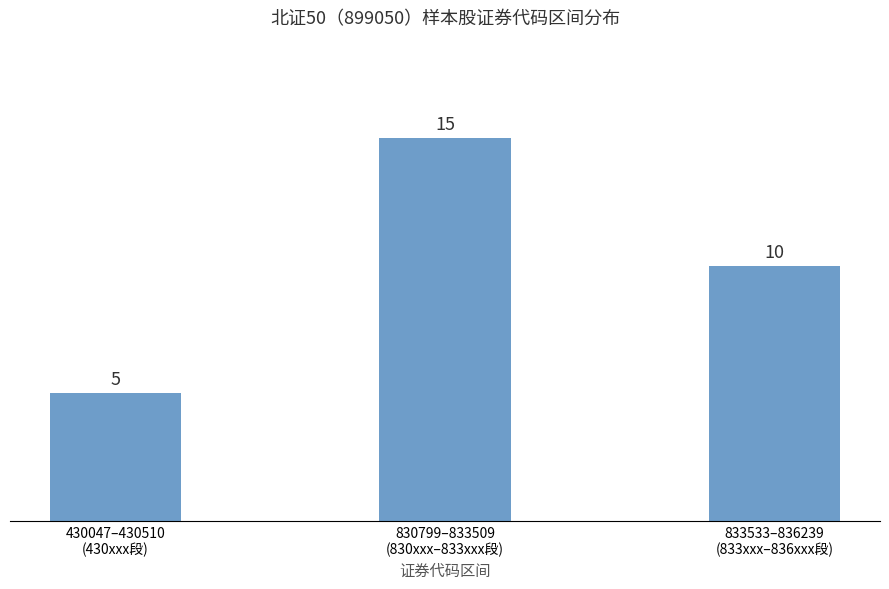

What is the change in value from 430047–430510
(430xxx段) to 833533–836239
(833xxx–836xxx段)?

+5